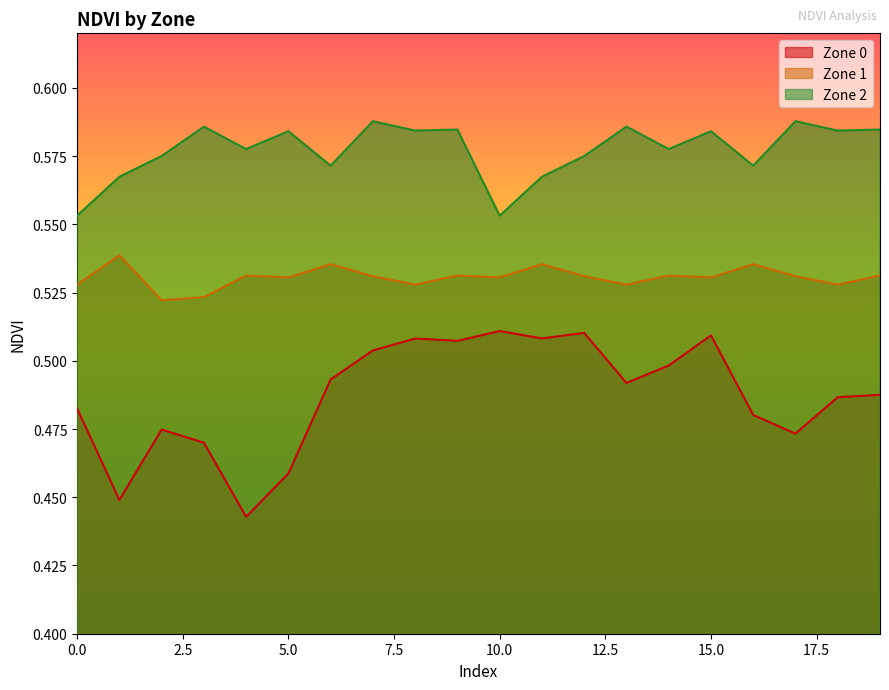

Reading left to right, list all the values displayed in this chart.

Zone 0: 0=0.5	1=0.4	2=0.5	3=0.5	4=0.4	5=0.5	6=0.5	7=0.5	8=0.5	9=0.5	10=0.5	11=0.5	12=0.5	13=0.5	14=0.5	15=0.5	16=0.5	17=0.5	18=0.5	19=0.5
Zone 1: 0=0.5	1=0.5	2=0.5	3=0.5	4=0.5	5=0.5	6=0.5	7=0.5	8=0.5	9=0.5	10=0.5	11=0.5	12=0.5	13=0.5	14=0.5	15=0.5	16=0.5	17=0.5	18=0.5	19=0.5
Zone 2: 0=0.6	1=0.6	2=0.6	3=0.6	4=0.6	5=0.6	6=0.6	7=0.6	8=0.6	9=0.6	10=0.6	11=0.6	12=0.6	13=0.6	14=0.6	15=0.6	16=0.6	17=0.6	18=0.6	19=0.6